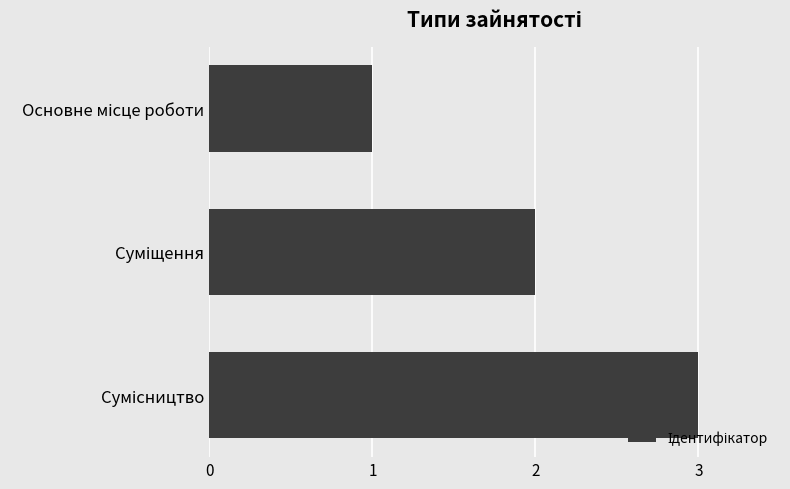

What is the maximum value shown in the chart?

3